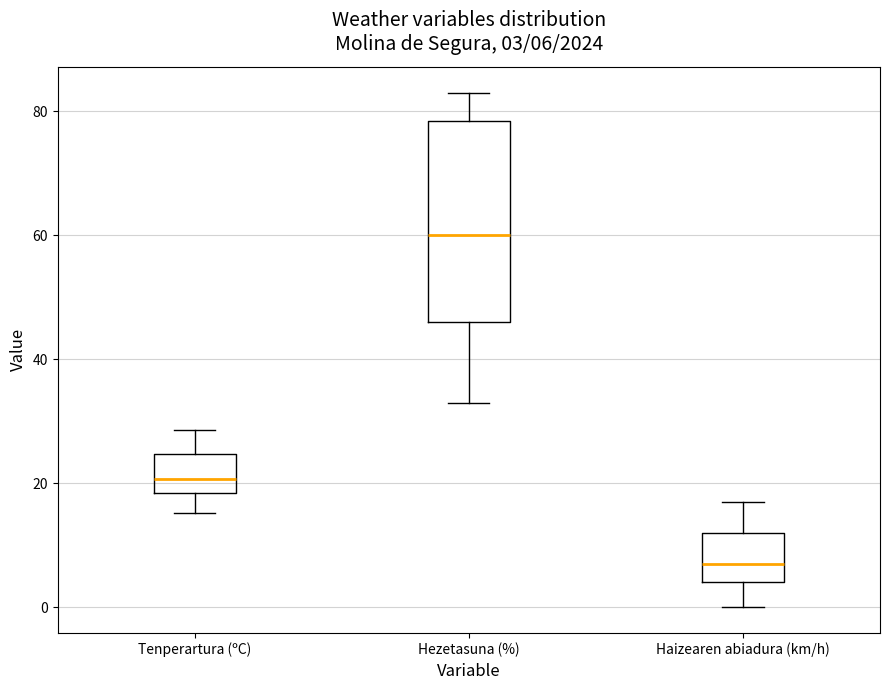

Which box's median line is the highest?

Hezetasuna (%)